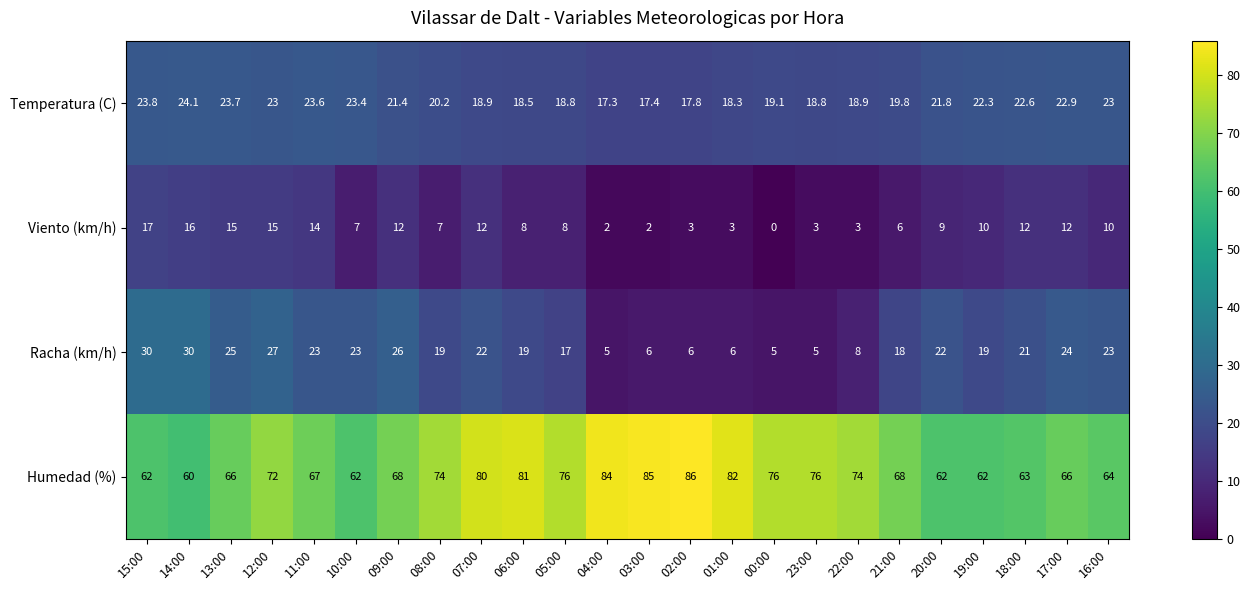

At which category is the sum across all series the highest?

12:00